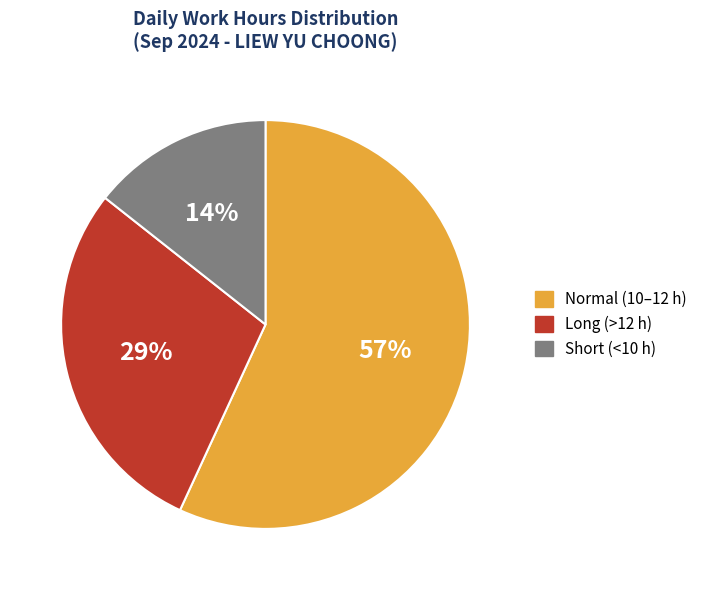

To the nearest percent, what is the difference between the largest and smallest slice percentages?

43%